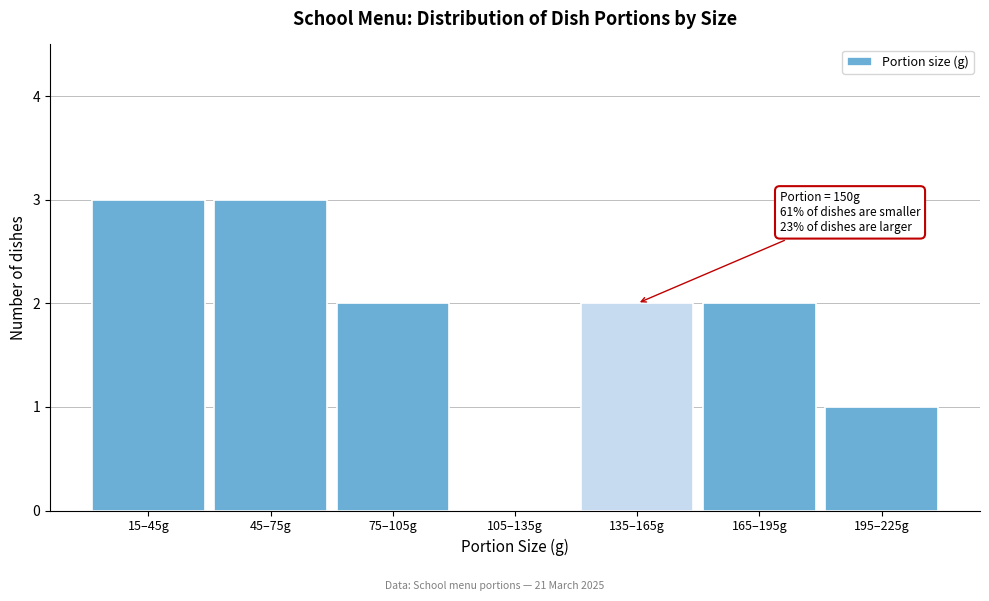

Reading left to right, extract all data points from this chart.

15–45g=3	45–75g=3	75–105g=2	105–135g=0	135–165g=2	165–195g=2	195–225g=1